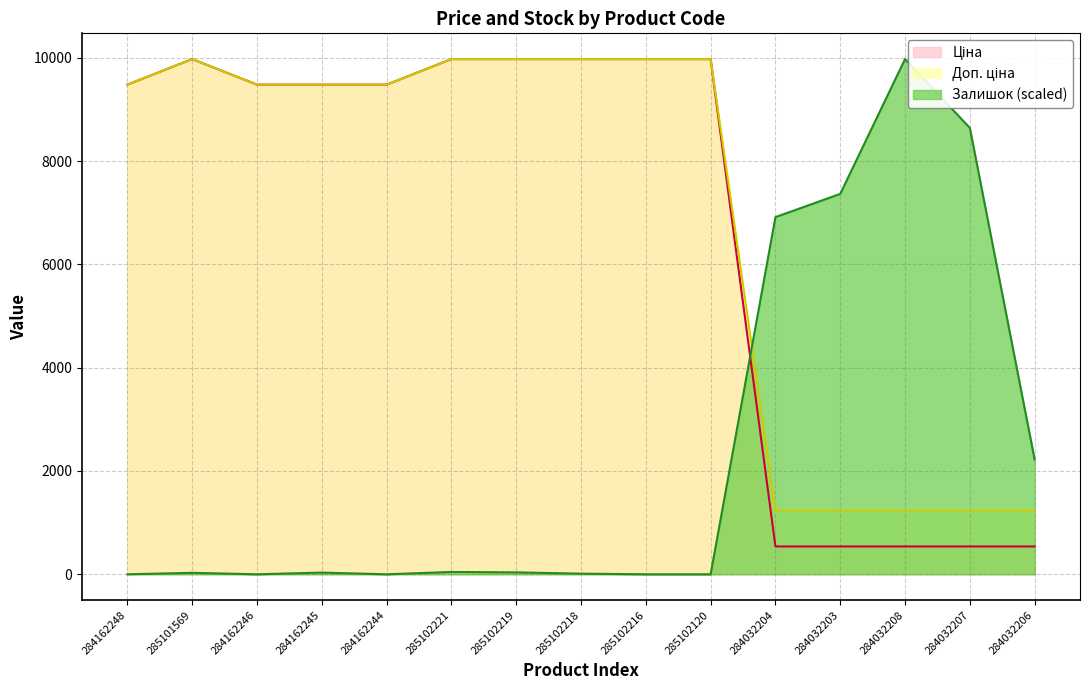

What is the spread (max minus min) of values at 284162248?

9480.1